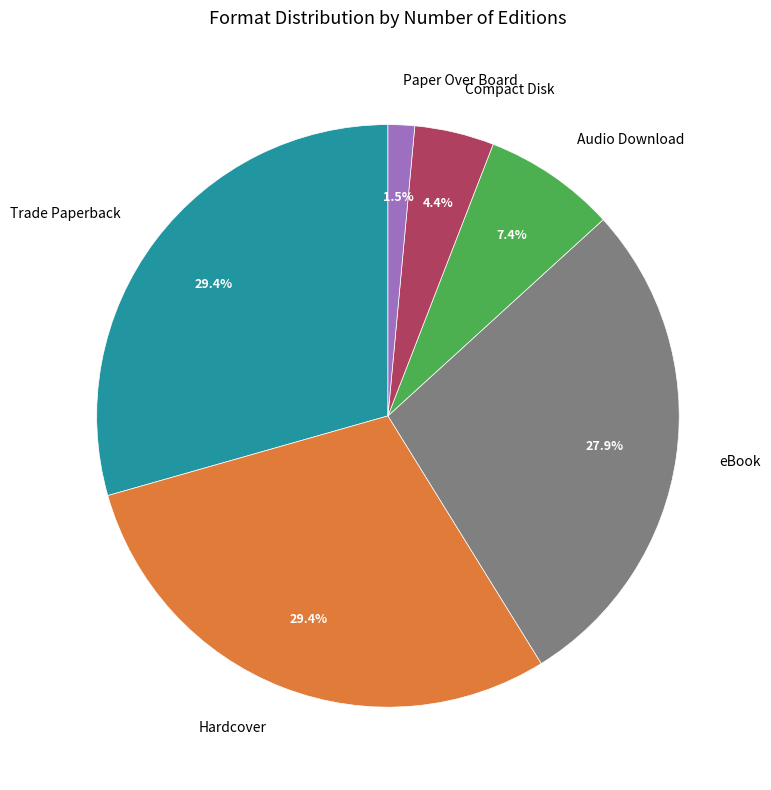

Do Compact Disk and Trade Paperback together represent more than half of the pie?

No